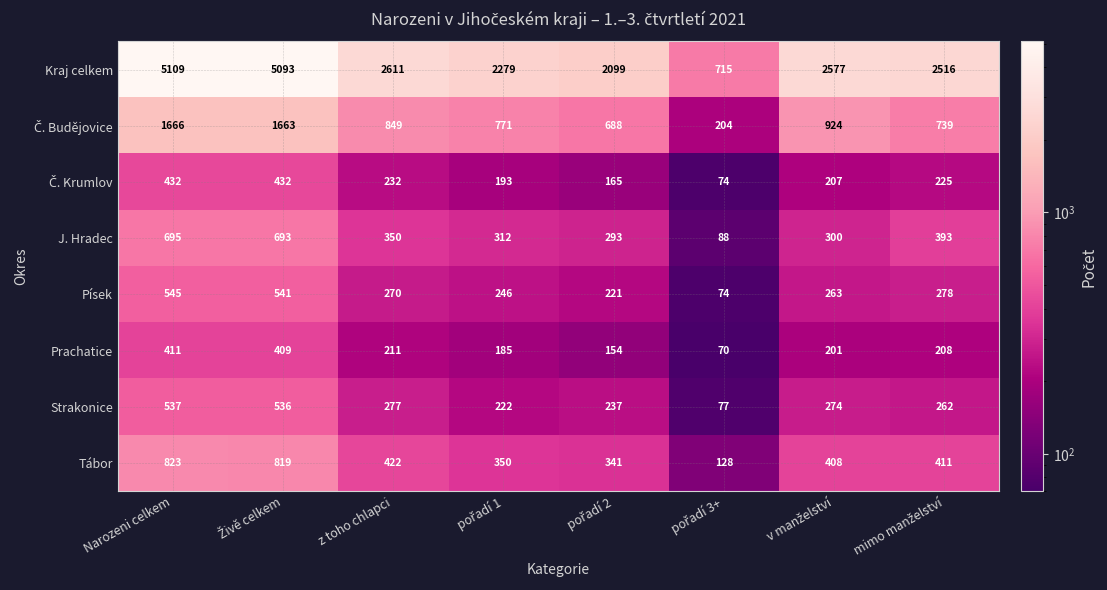

How many distinct data groups are displayed?

8